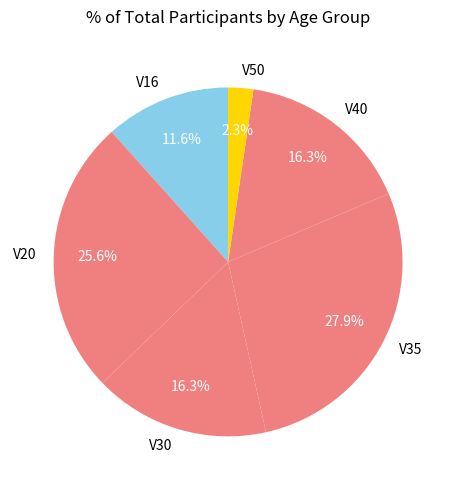

What portion of the pie excludes V50?

97.7%